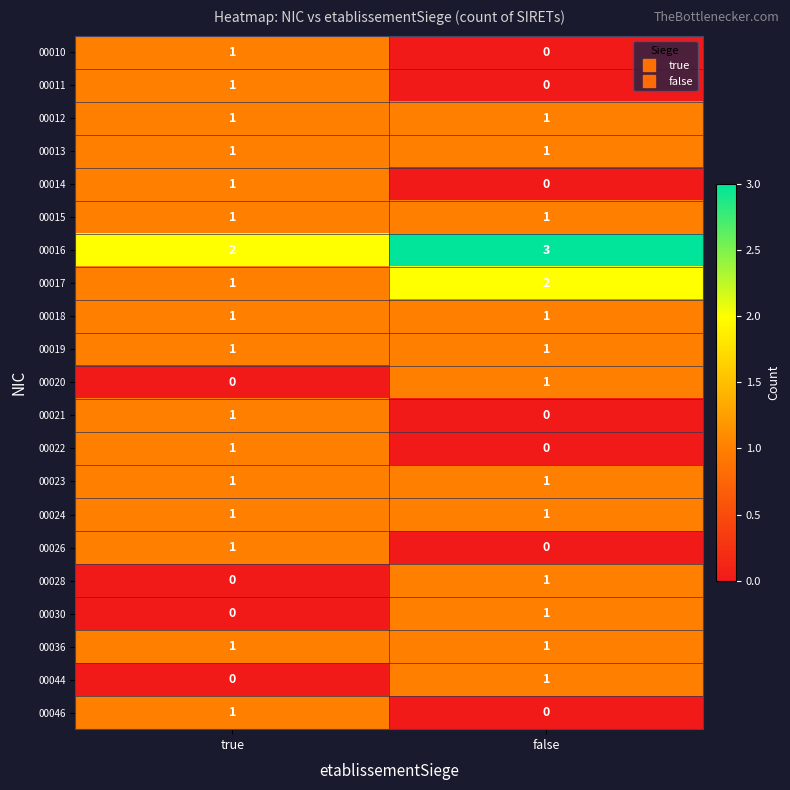

Which category has the highest value across all series?

false